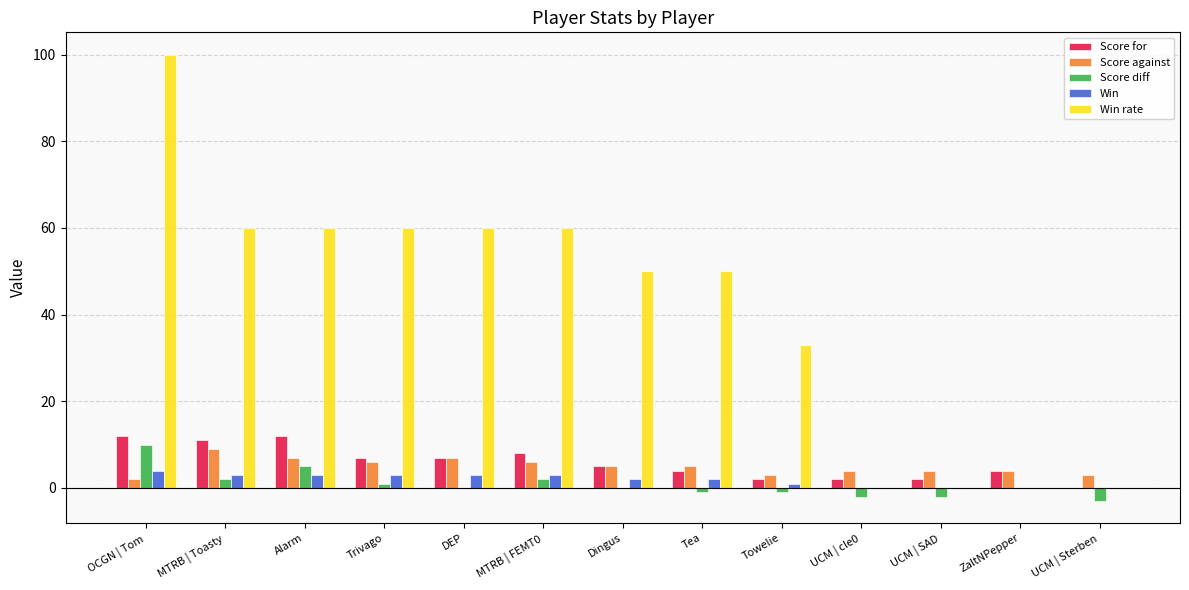

What is the difference between the Score for values at OCGN | Tom and UCM | Sterben?

12